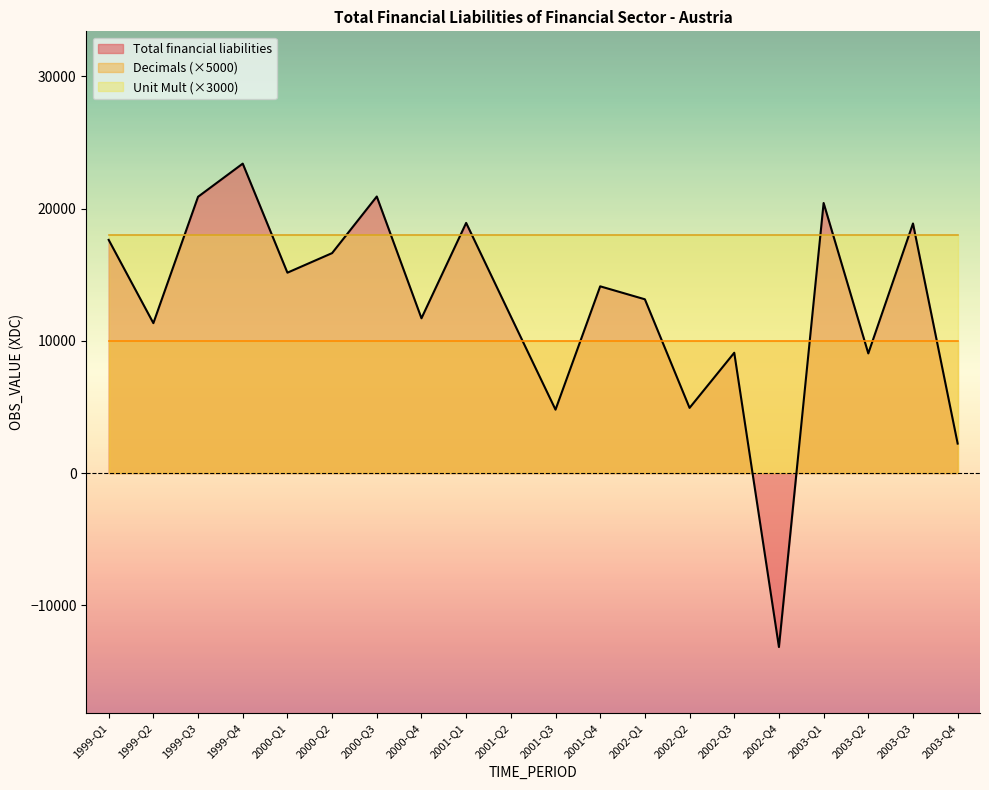

Between 1999-Q3 and 2003-Q1, which is larger?

1999-Q3